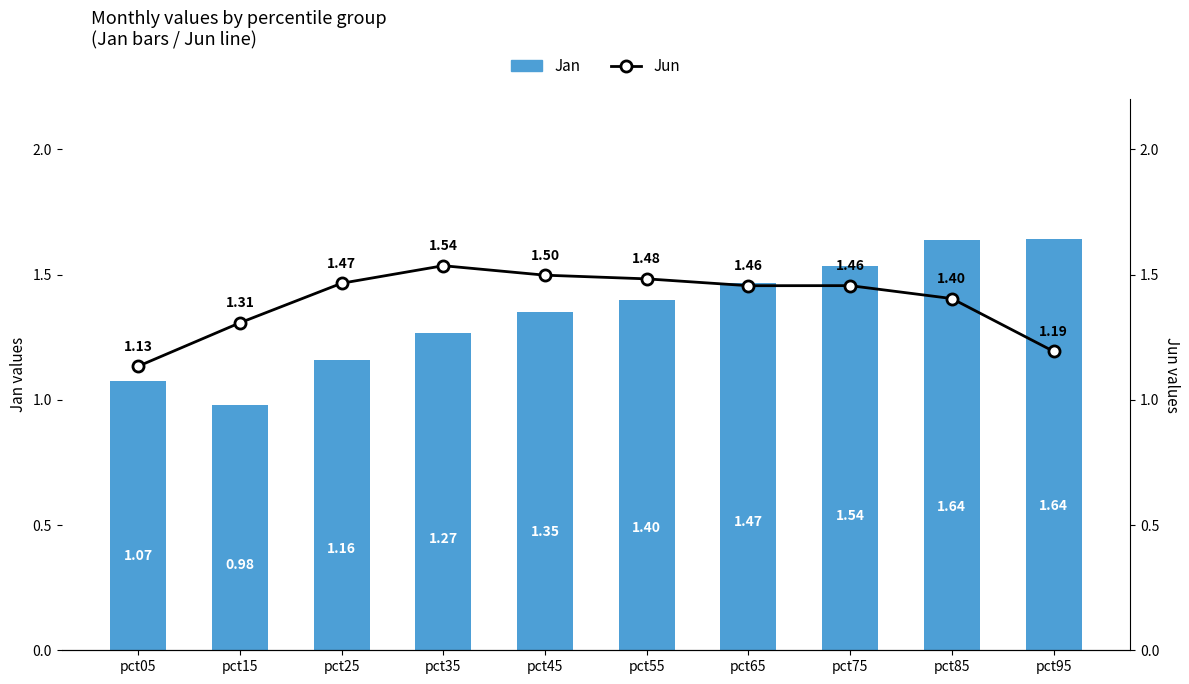

Which series has the largest total across all categories?

Jun